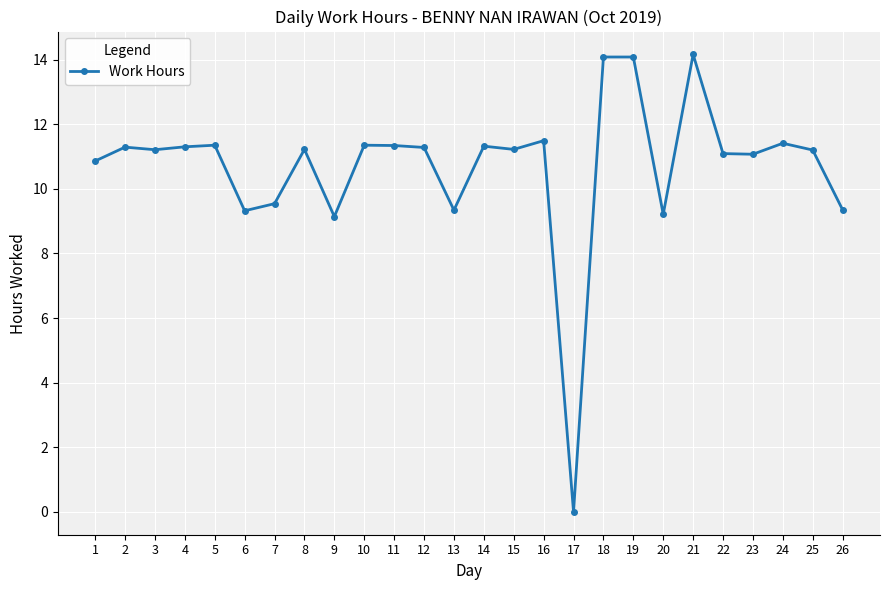

True or false: the data has more than 1 interior local peaks.

True